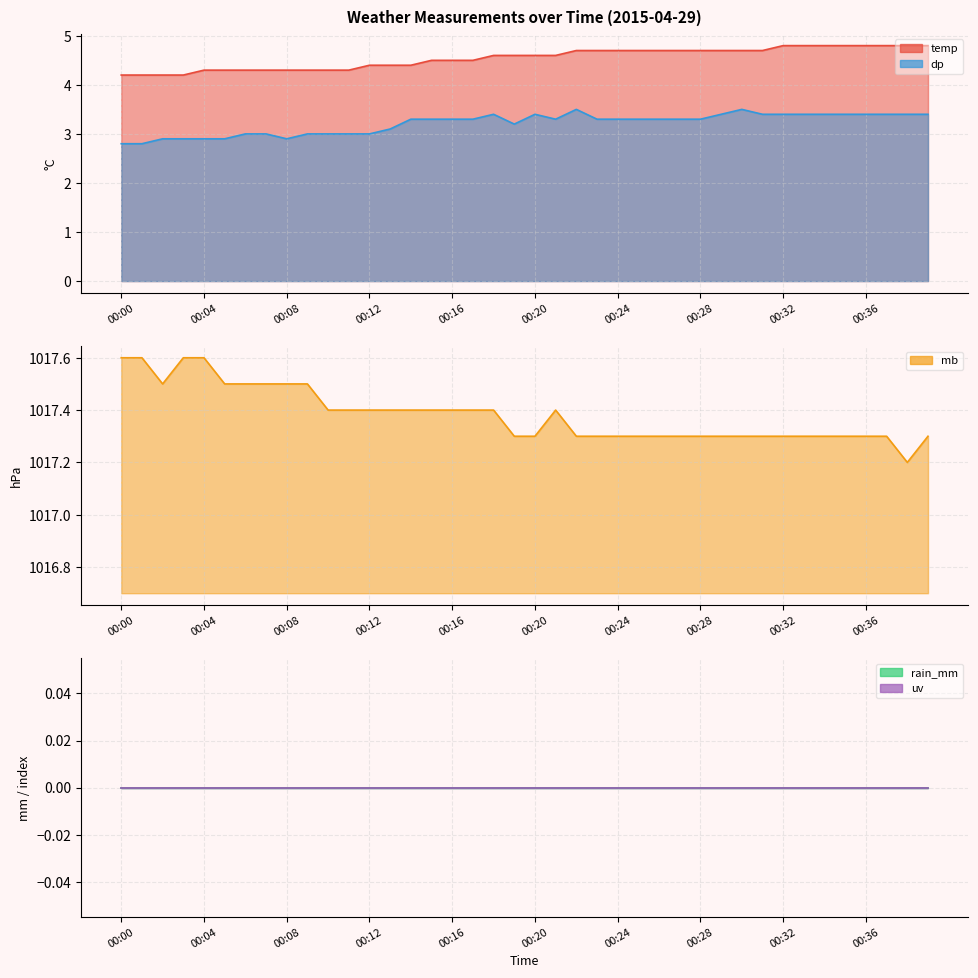

Which series has the largest total across all categories?

mb